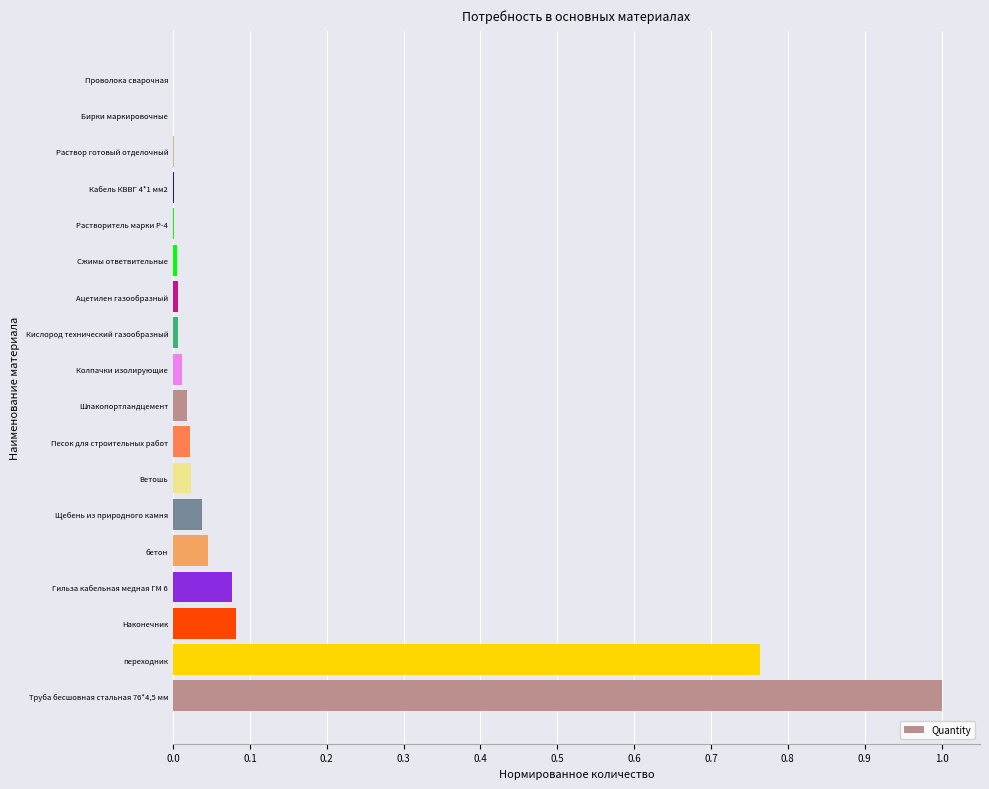

What is the change in value from переходник to бетон?

-0.7